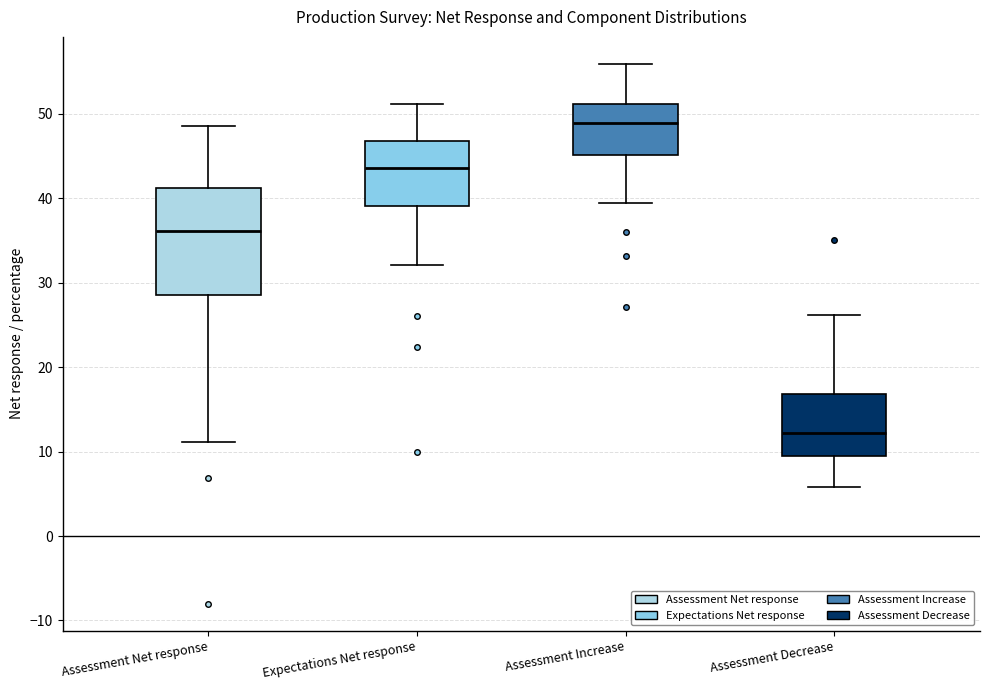

Which box has the lowest median line?

Assessment Decrease